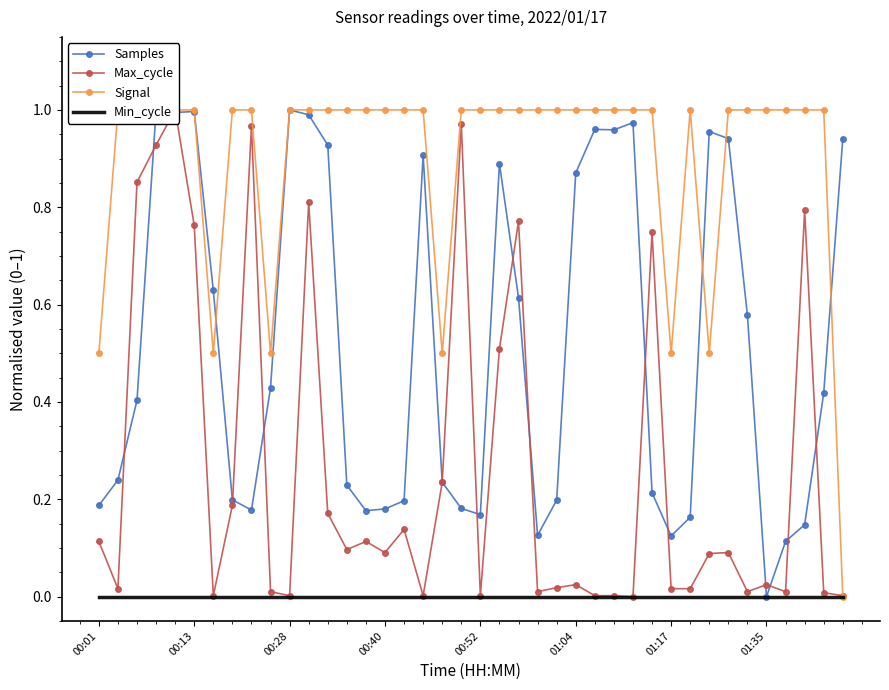

At which label does Samples reach its minimum?

01:35